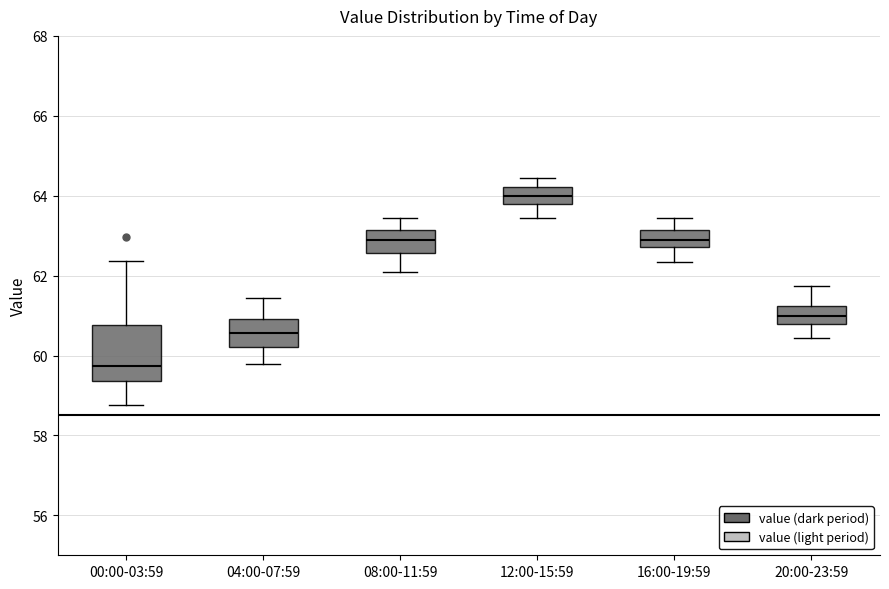

Where is the upper edge of the box for 00:00-03:59 on the y-axis? The values are not printed on the chart, so give them approximately, as read against the axis.

60.8